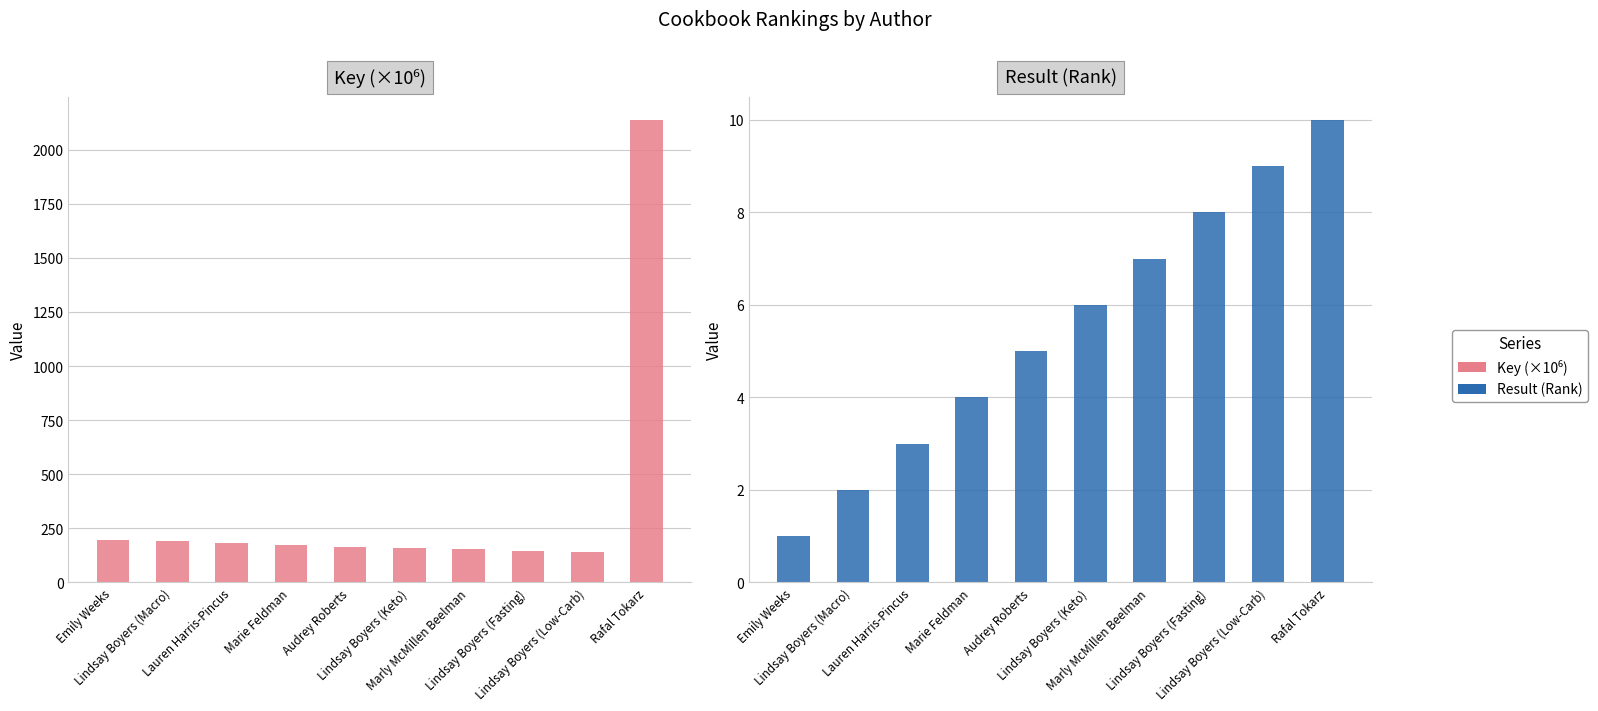

What position from the right is Lauren Harris-Pincus?

8